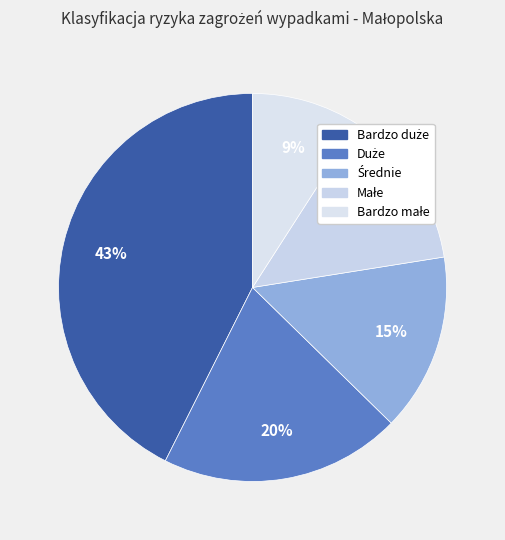

The Małe slice represents 1% of the pie. True or false?

False